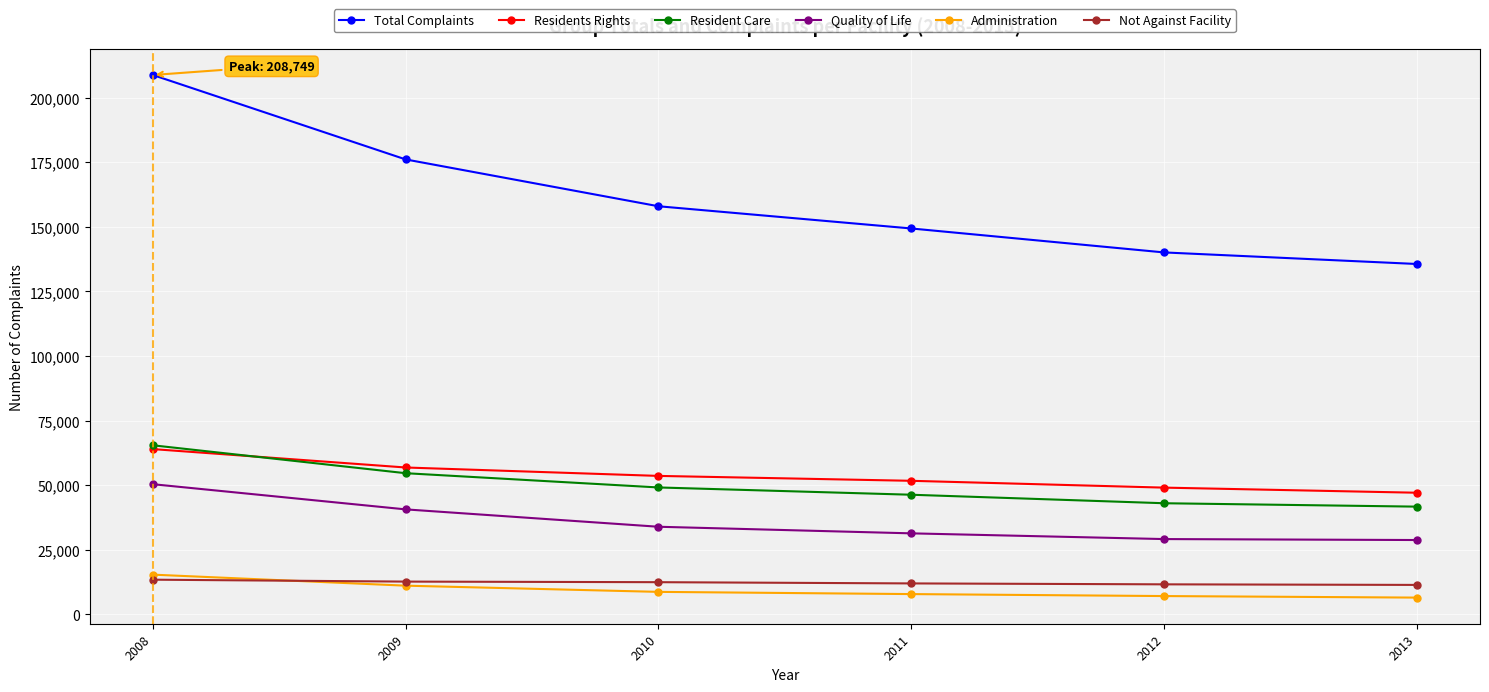

How many lines are shown in the chart?

6